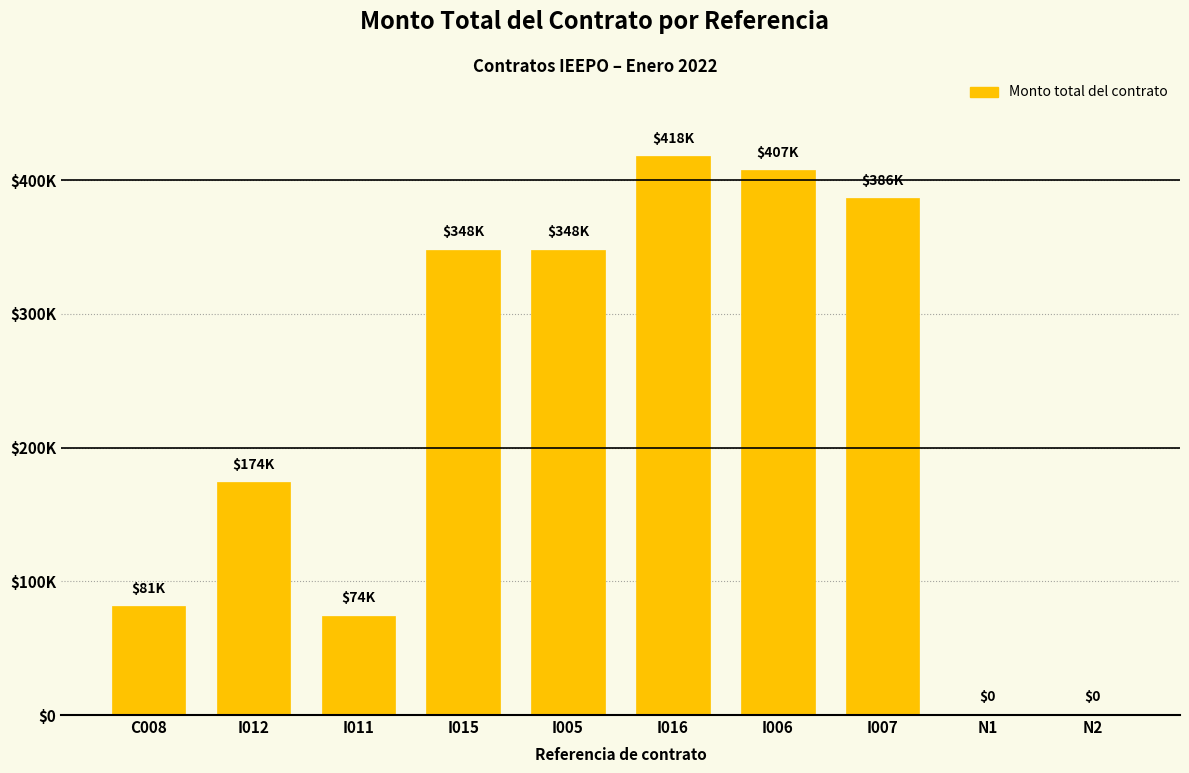

Reading left to right, what are all the values shown in this chart?

C008=81200	I012=174000	I011=74240	I015=348000	I005=348000	I016=417600	I006=407160	I007=386280	N1=0	N2=0